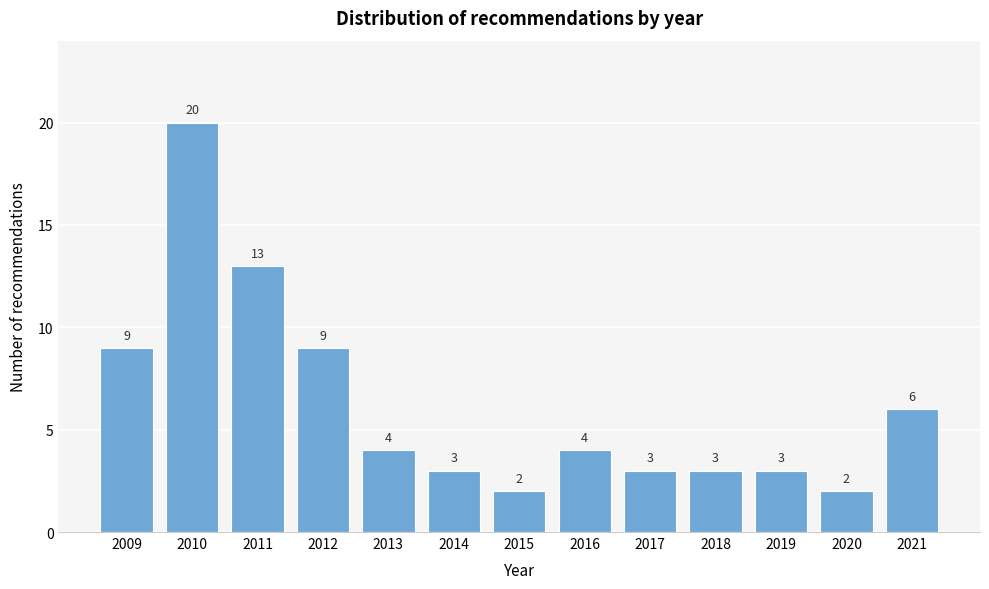

Reading left to right, list all the values displayed in this chart.

9	20	13	9	4	3	2	4	3	3	3	2	6